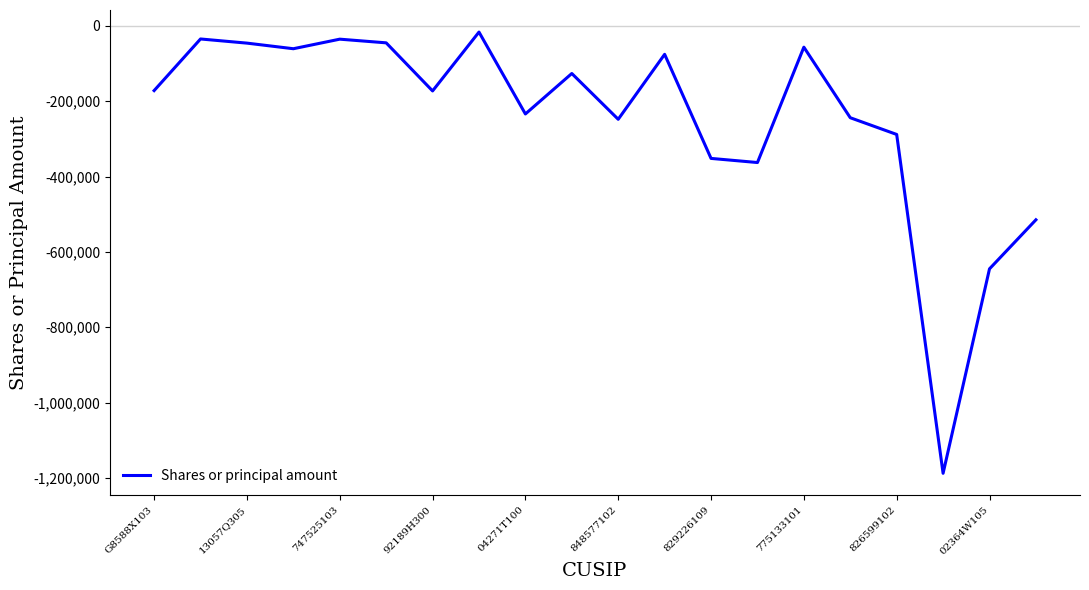

Is this an area chart (filled region under the line)?

No